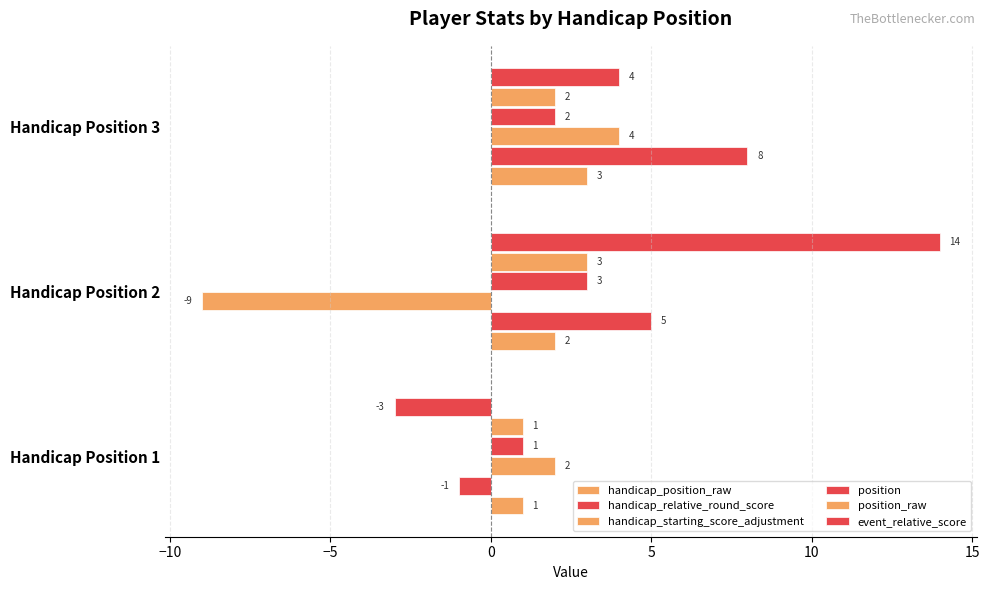

How many data points in position are less than 2?

1